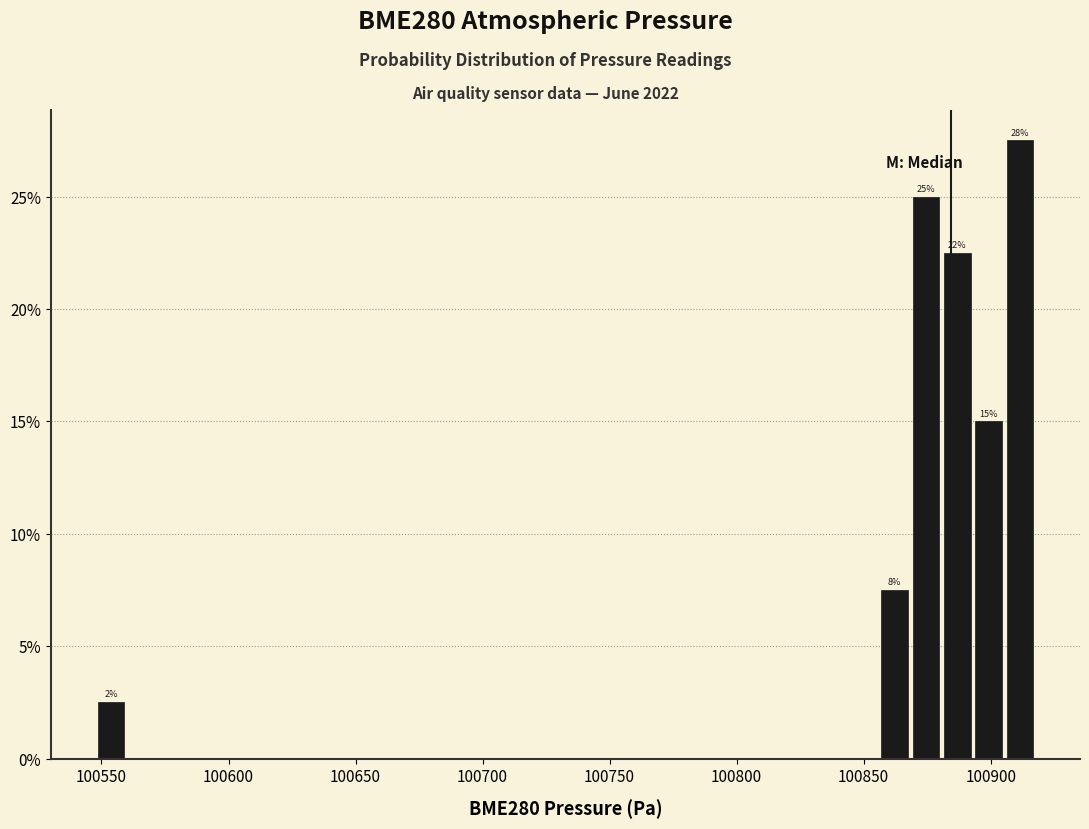

Around what value on the x-axis is the tallest bar? Give the approximate position of its centre, as read against the axis.

100910